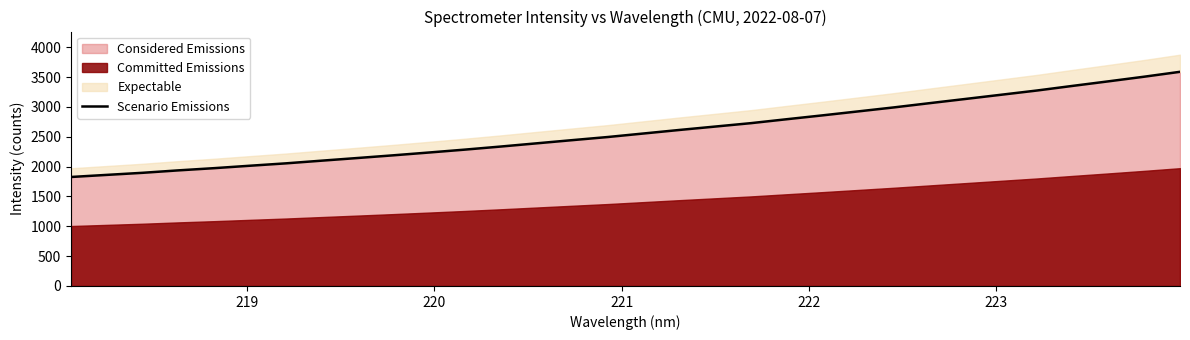

What is the minimum value for Considered Emissions?

1826.9